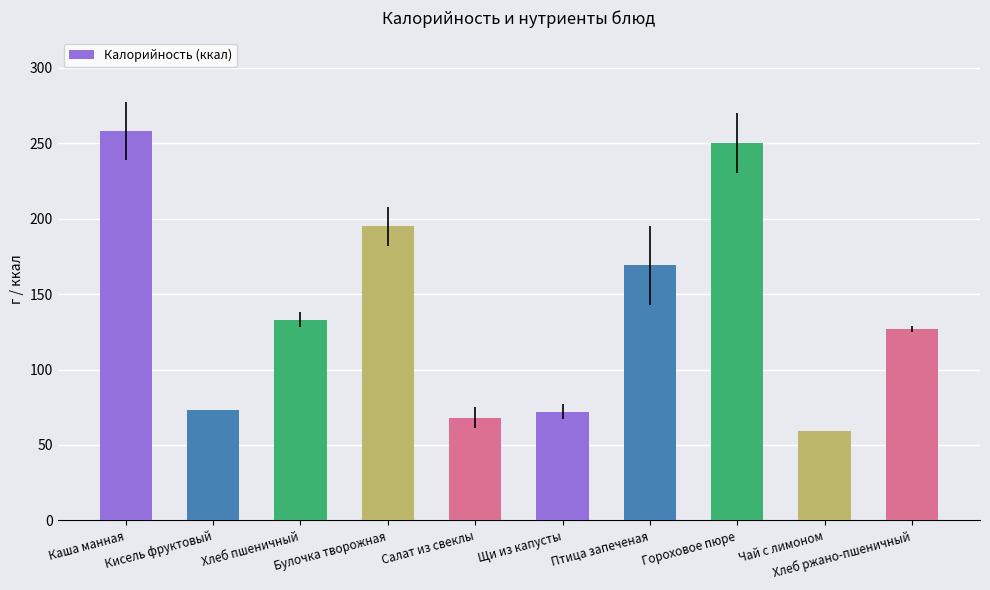

Does the chart contain any negative values?

No